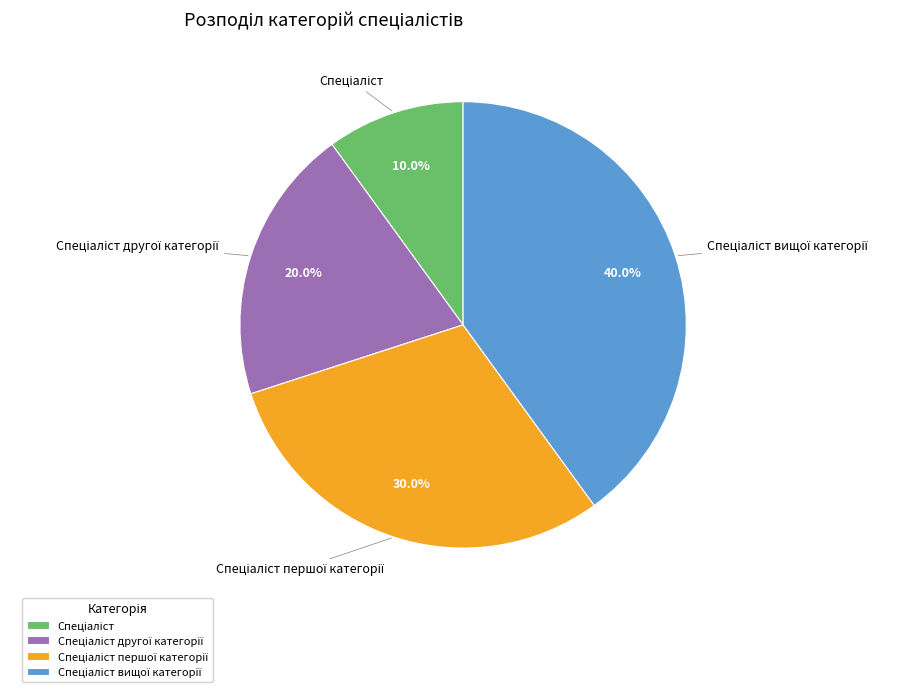

Is there a majority slice in this chart?

No